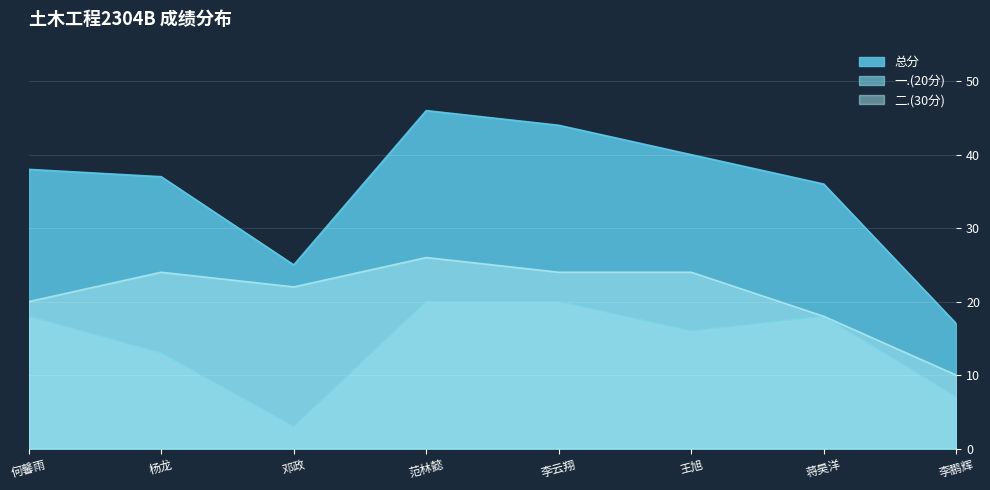

Is the value of 二.(30分) at 李鹏辉 greater than the value of 一.(20分) at 王旭?

No